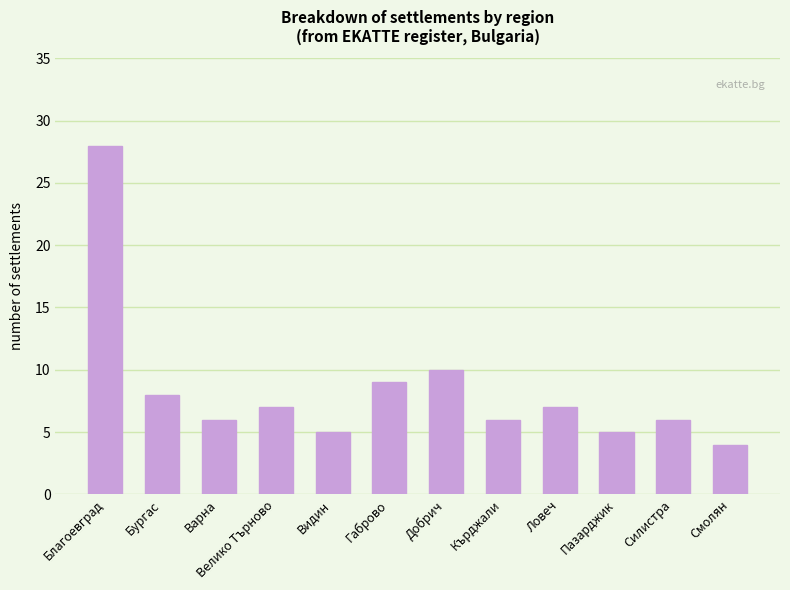

What position from the left is Варна?

3